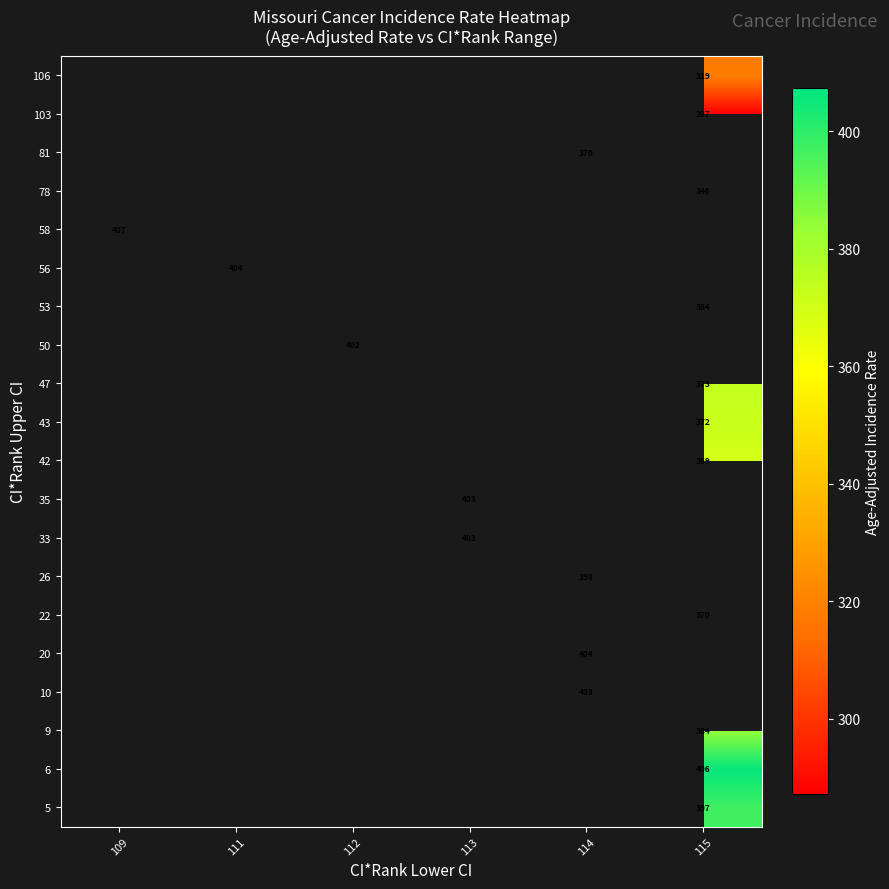

How many distinct data groups are displayed?

20